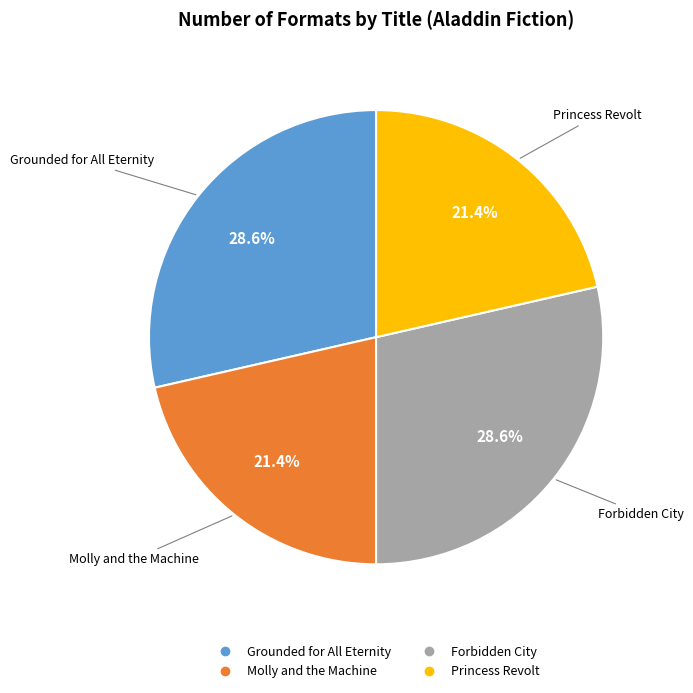

To the nearest percent, what is the combined percentage of Forbidden City and Princess Revolt?

50%